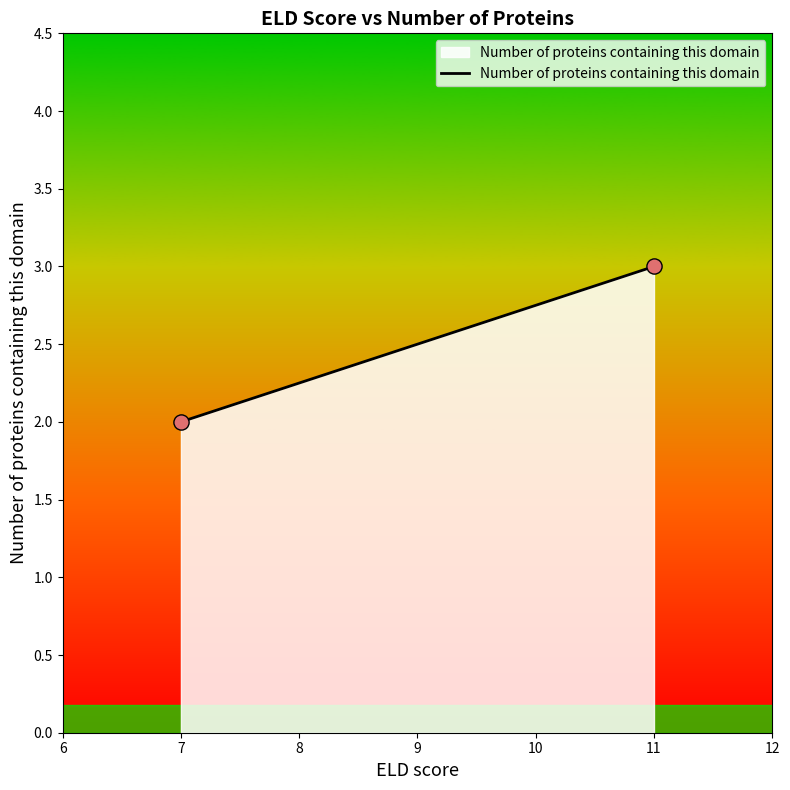

What is the range of X values (max minus min)?

4